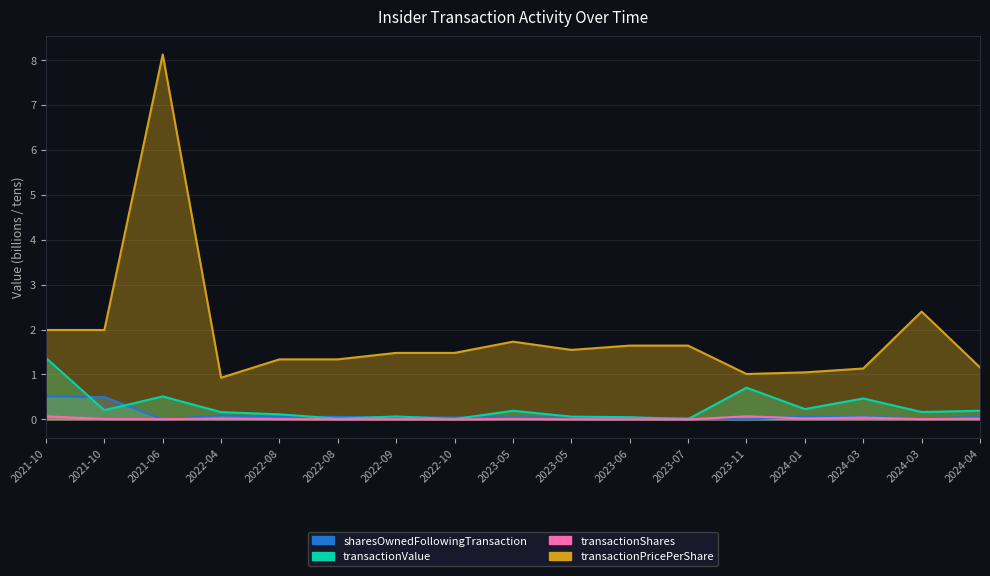

What position from the right is 2022-08-15?

13